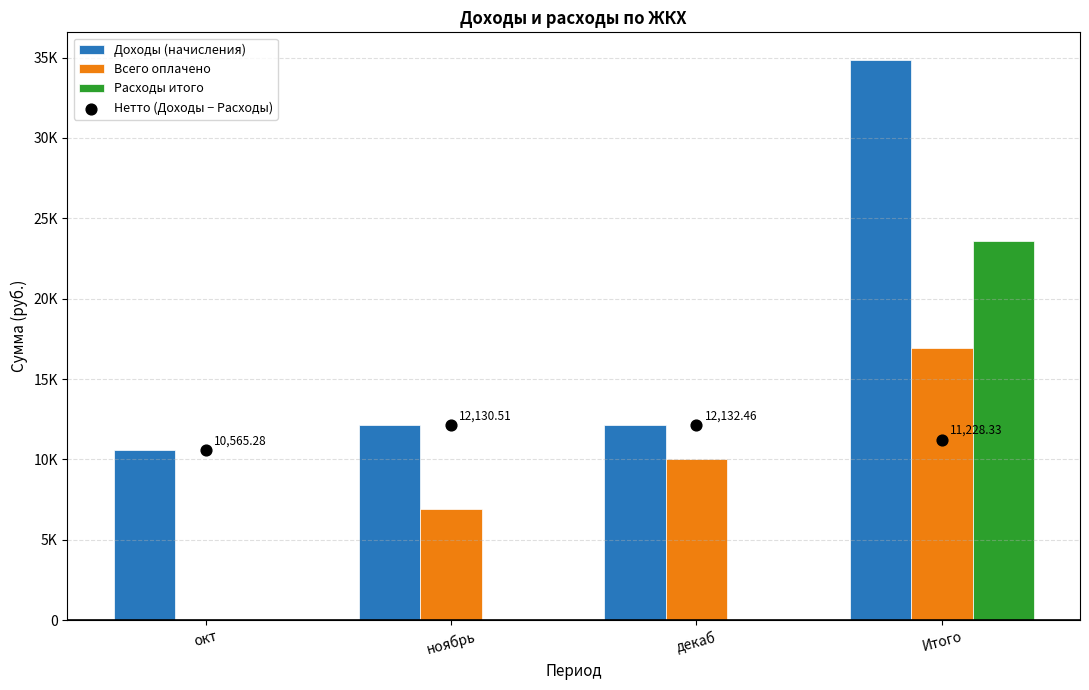

At which category is the sum across all series the highest?

Итого